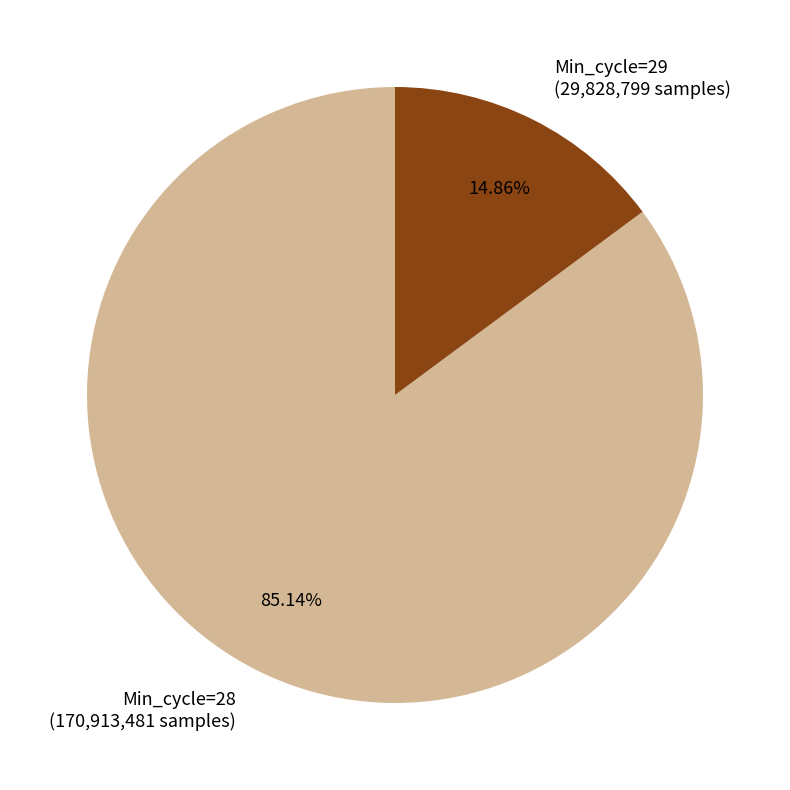

Does Min_cycle=29 (29,828,799 samples) account for over 50% of the chart?

No